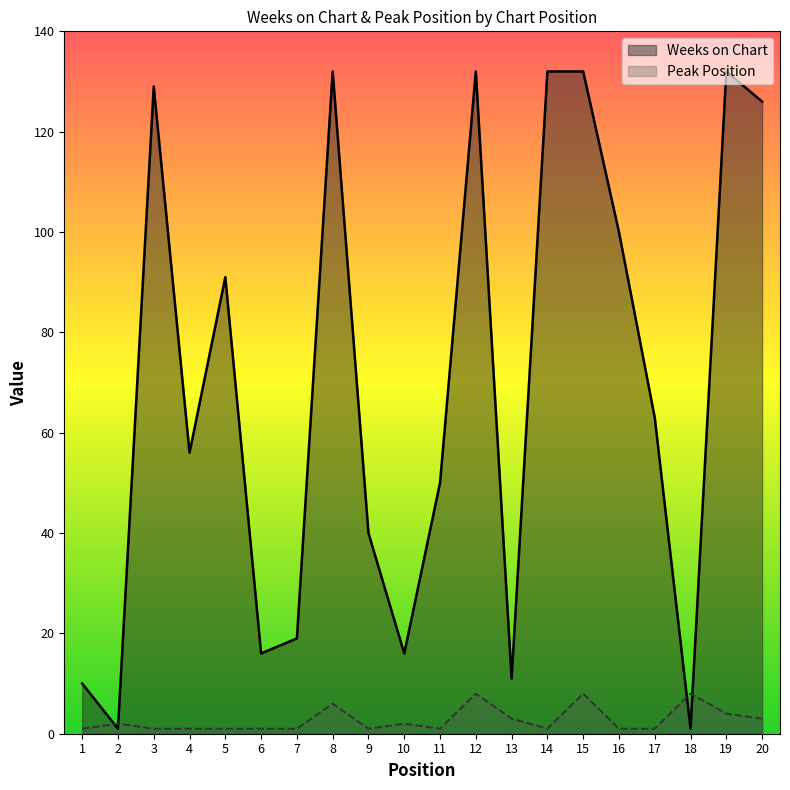

What is the value of the Weeks on Chart point at the 16th from the left?

100